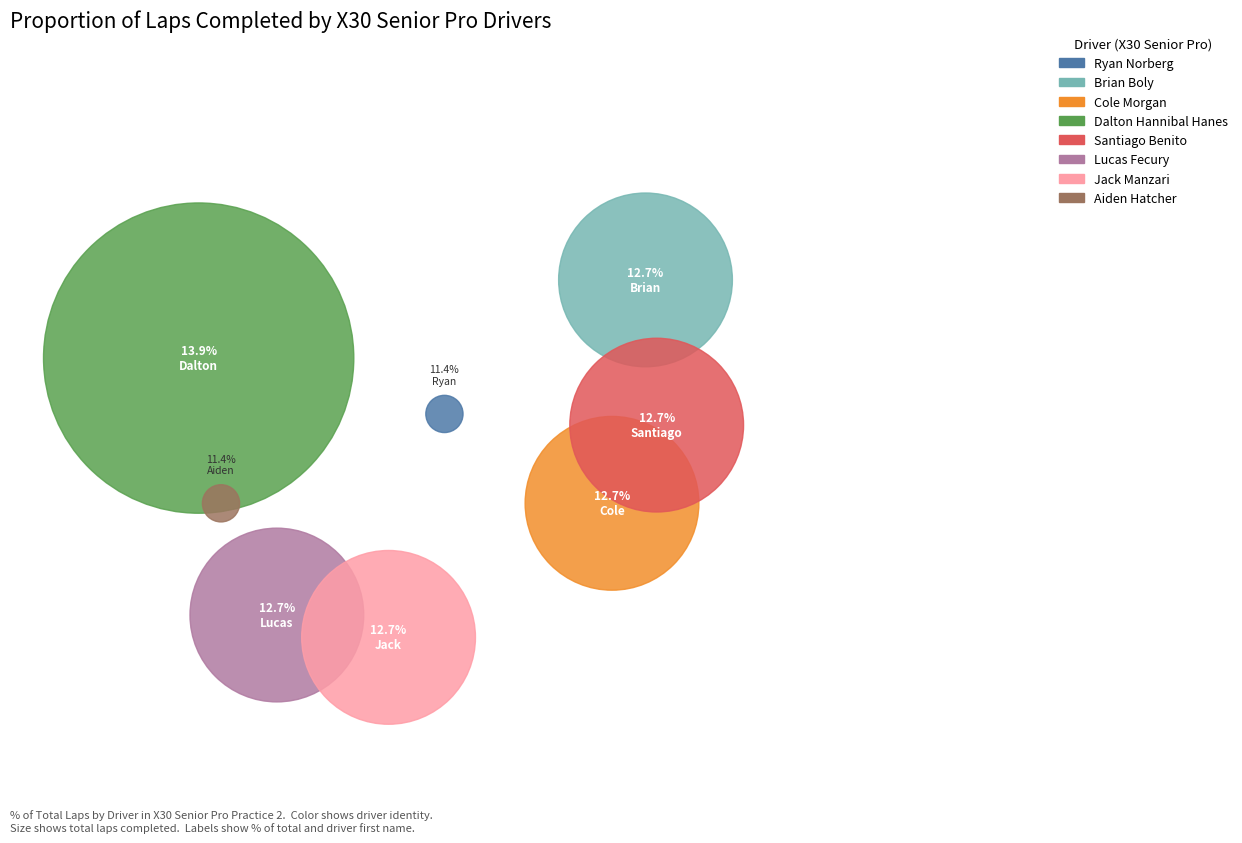

Approximately how many times larger is the value at Jack Manzari compared to Brian Boly?

1.0